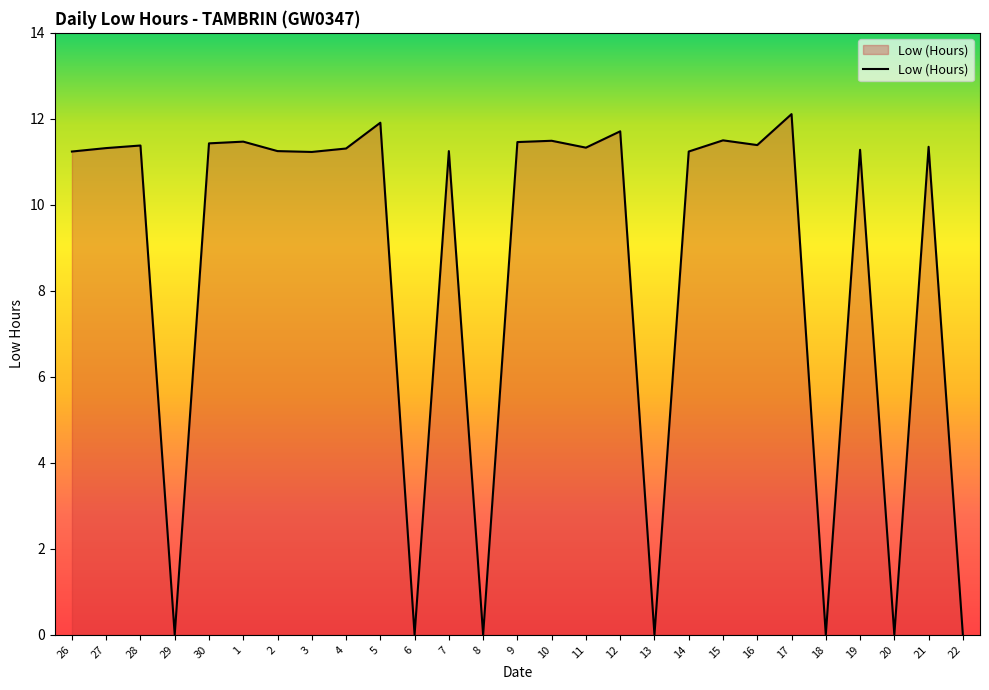

Is it true that the value at 19 is 6.6?

False